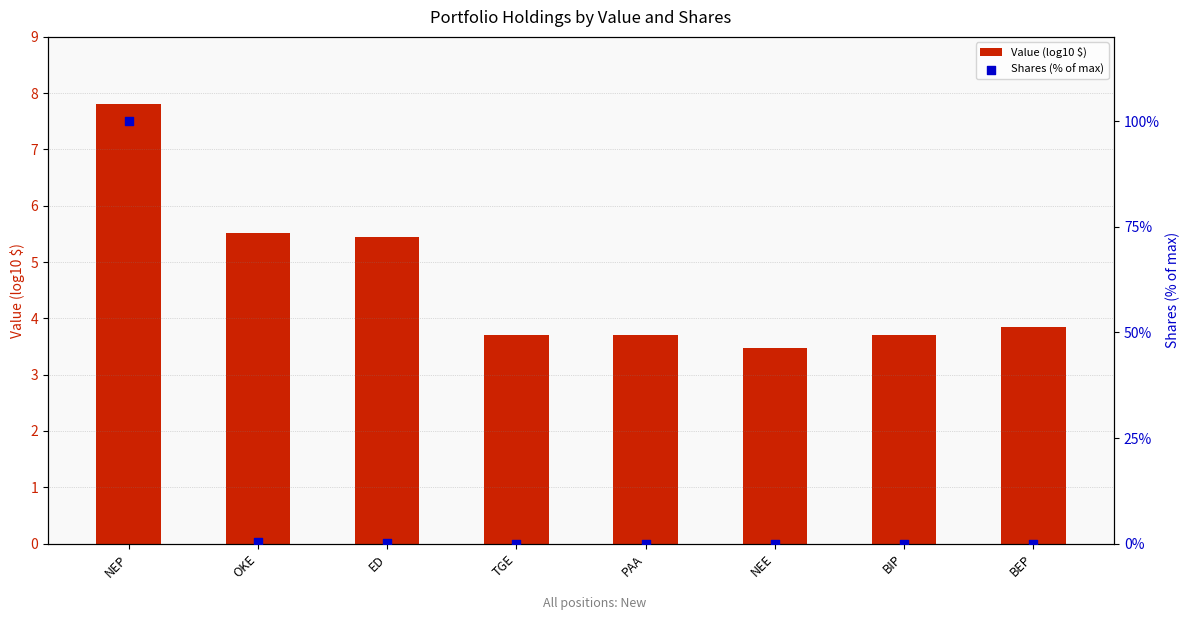

At which category is the sum across all series the highest?

NEP